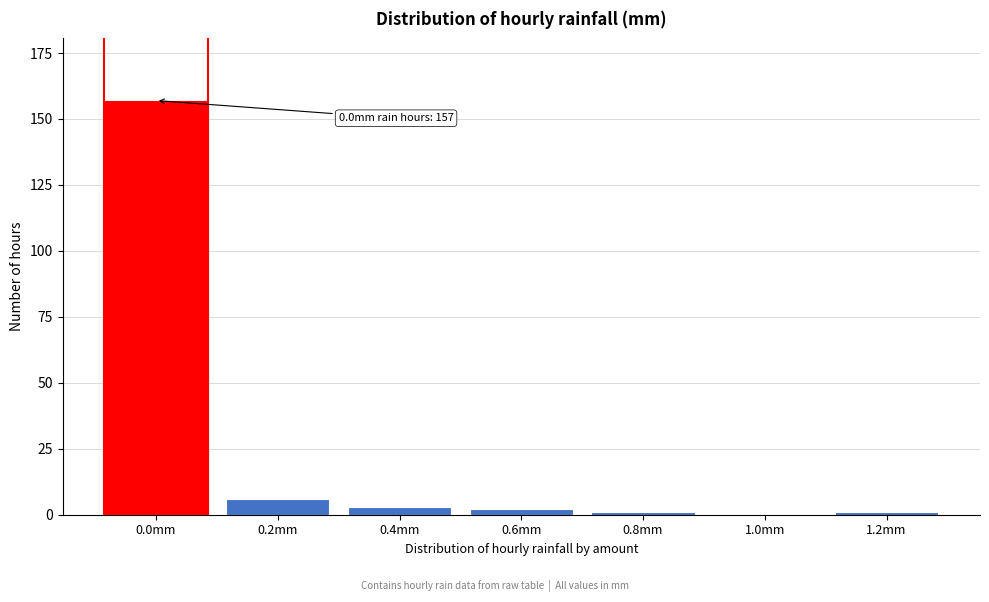

Reading left to right, list all the values displayed in this chart.

0.0mm=157	0.2mm=6	0.4mm=3	0.6mm=2	0.8mm=1	1.0mm=0	1.2mm=1